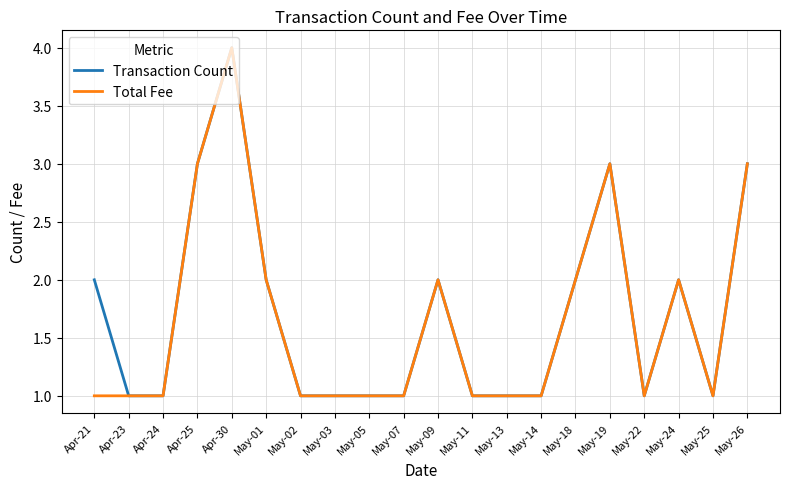

What position from the right is May-14?

7